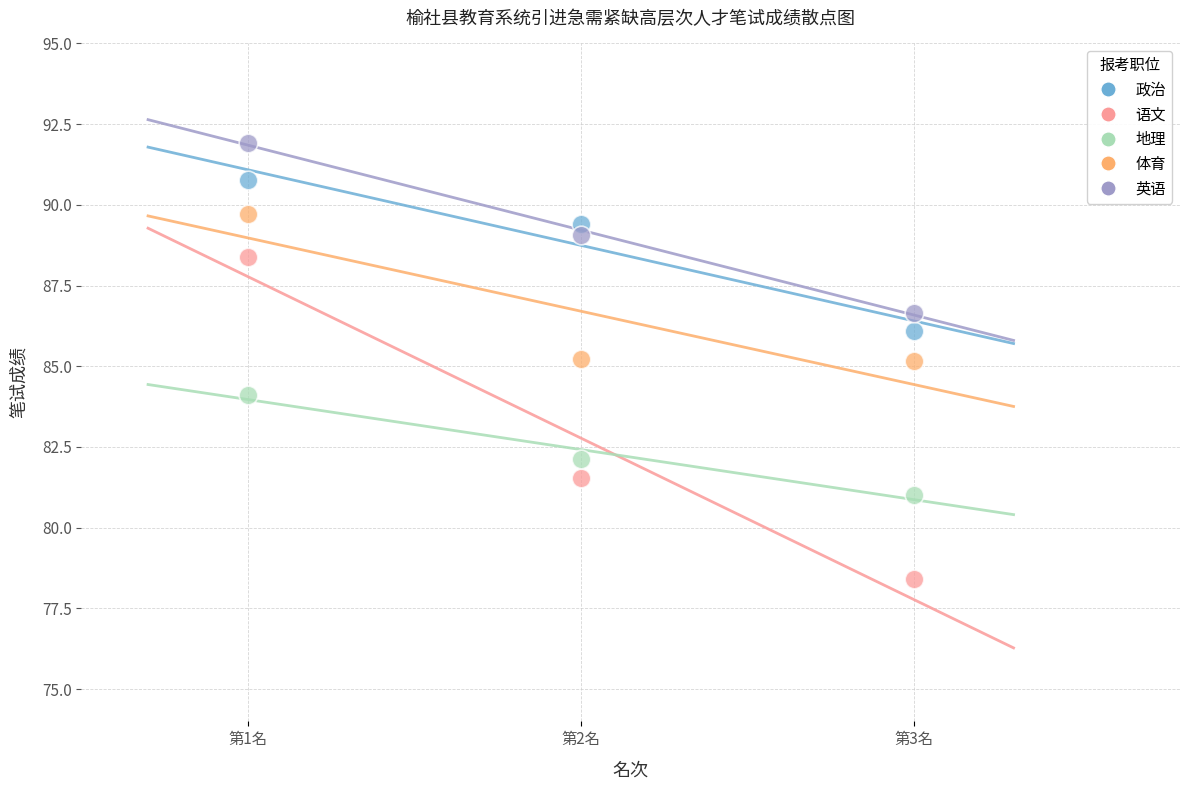

Across all data points, what is the range of X values (max minus min)?

2.0